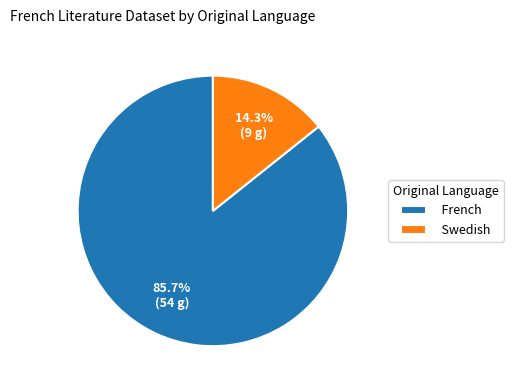

How many slices are in this pie chart?

2